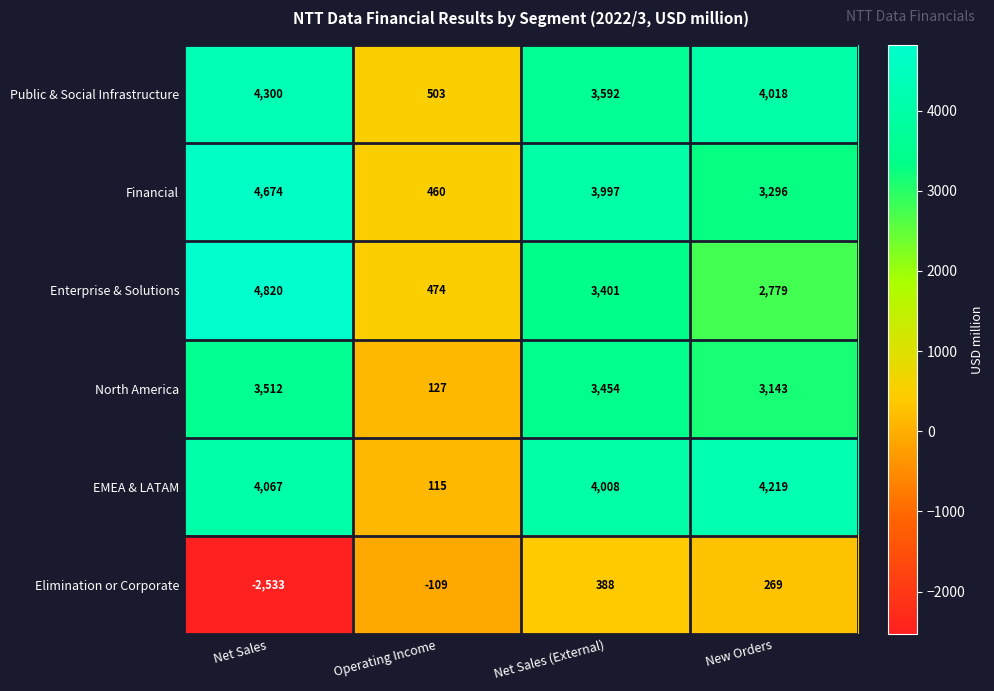

What is the average value of the Elimination or Corporate series?

-496